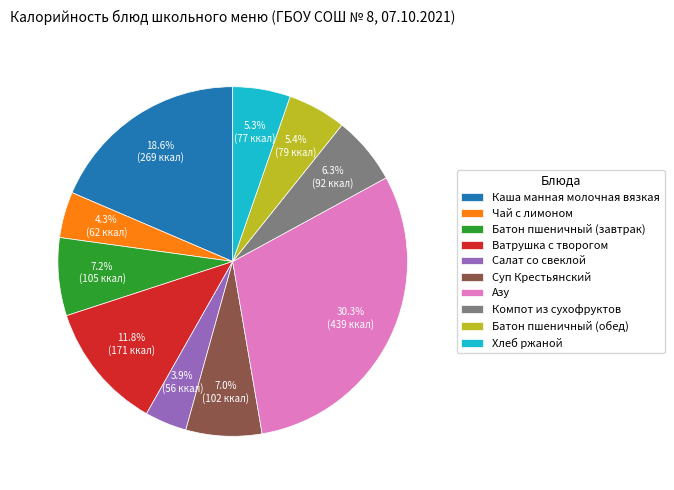

What is the ratio of the value at Суп Крестьянский to the value at Компот из сухофруктов?

1.1